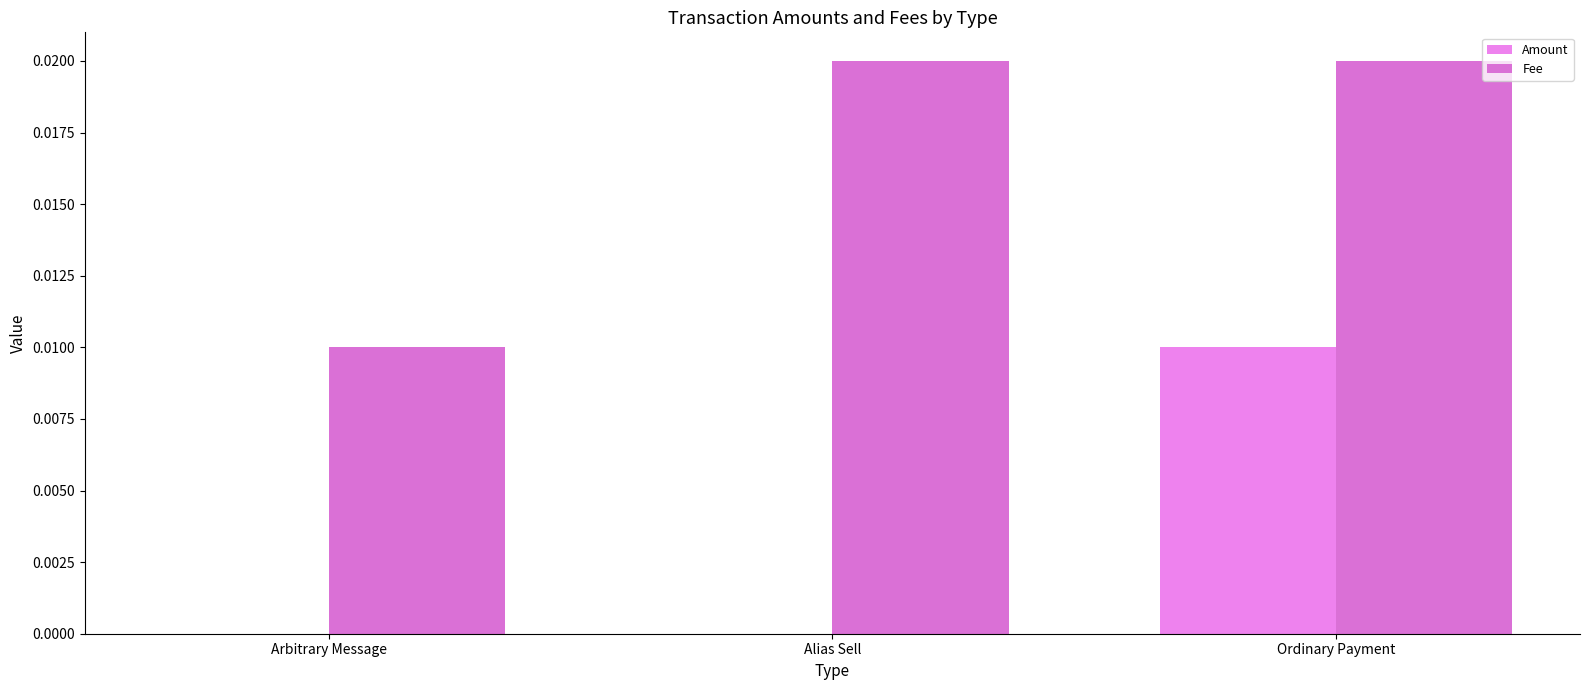

At which label is Fee closest to 0?

Arbitrary Message